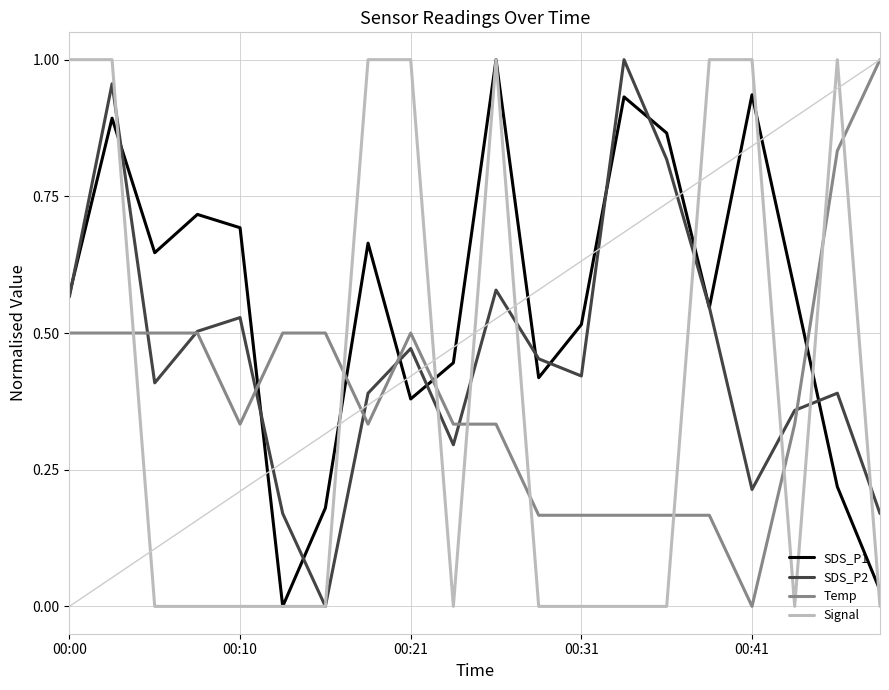

After their last crossing, which series has the higher values: Temp or Signal?

Temp